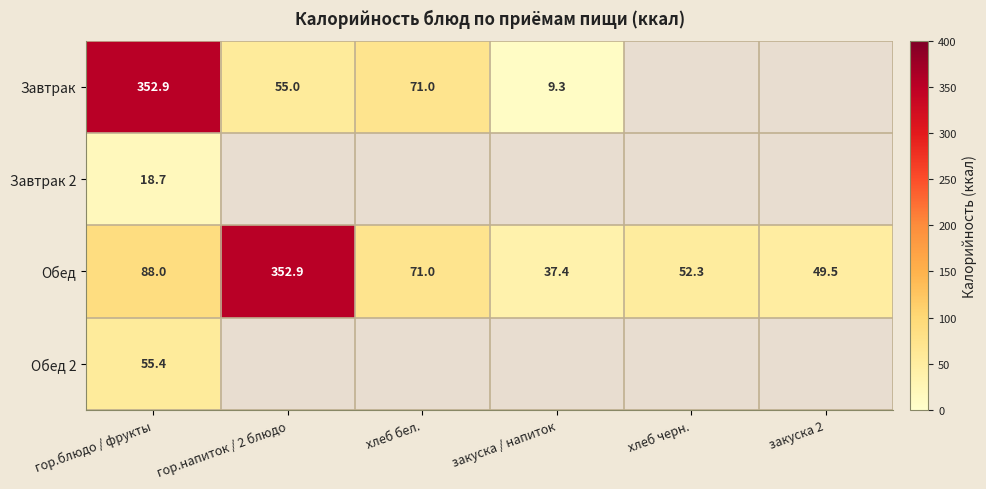

At how many categories does at least one series exceed 248?

2